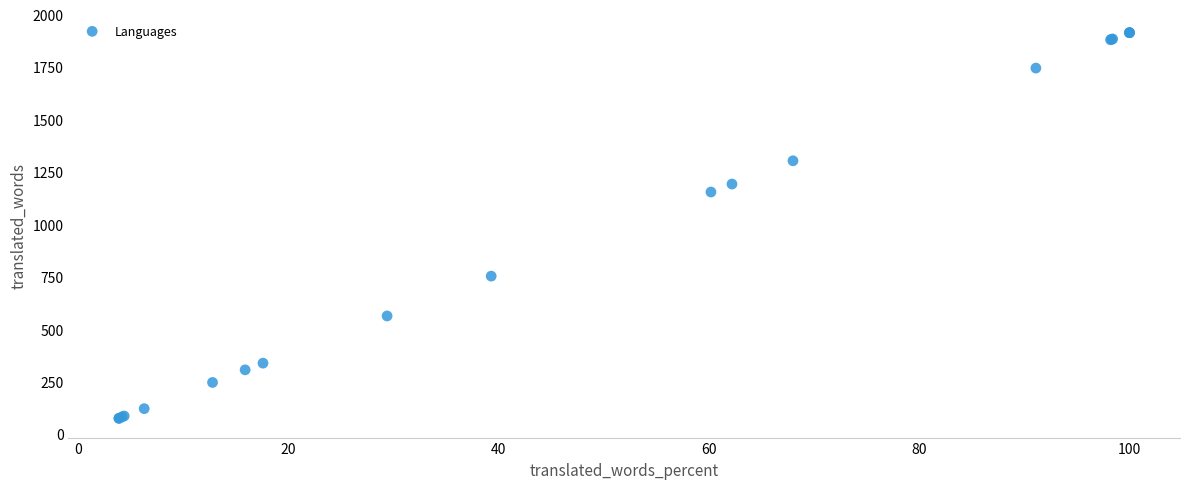

What Y value in the scatter plot is closest to 994?

1154